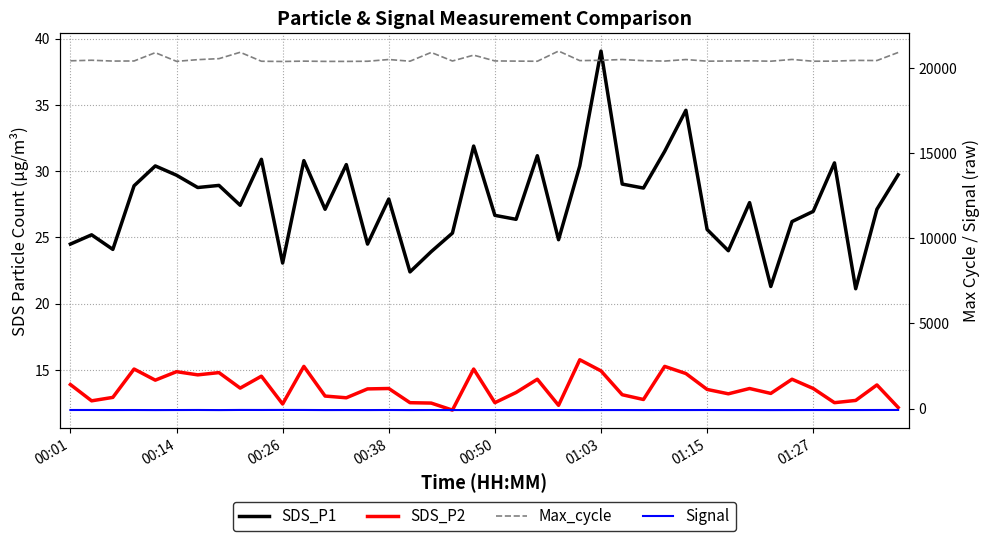

What is the difference between the SDS_P1 values at 37 and 29?

13.5